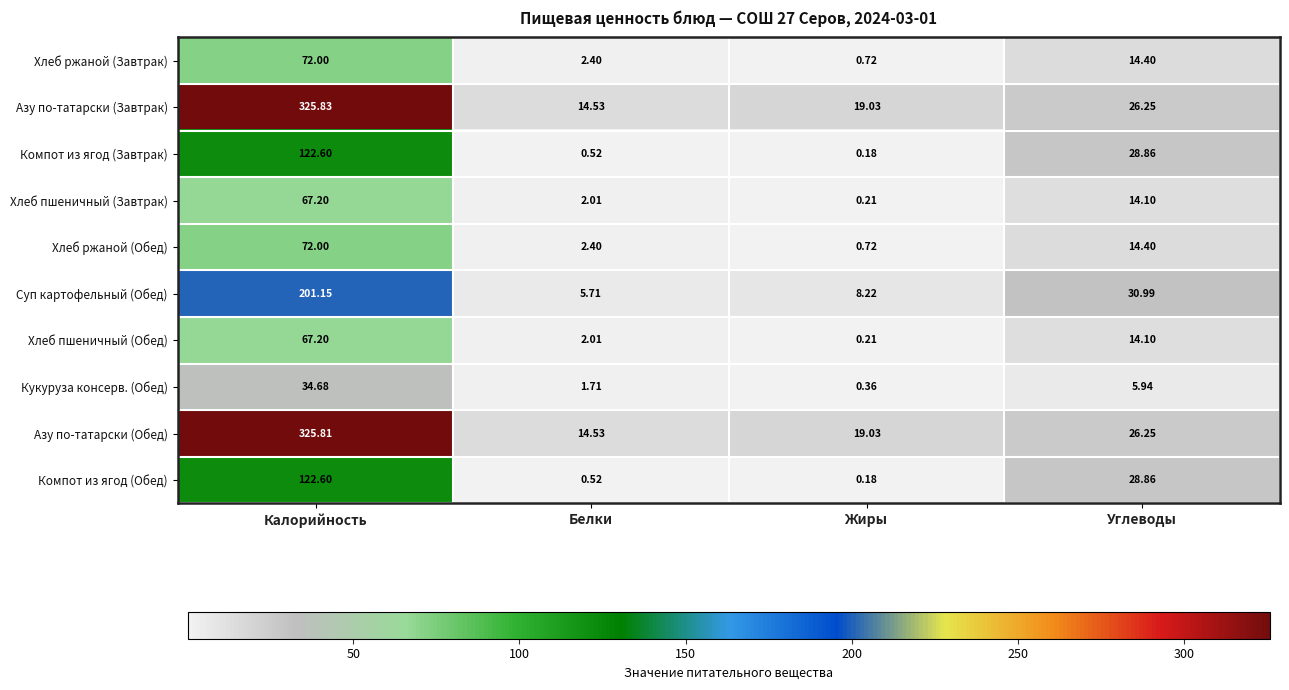

Which series has the widest spread of values?

Азу по-татарски (Завтрак)